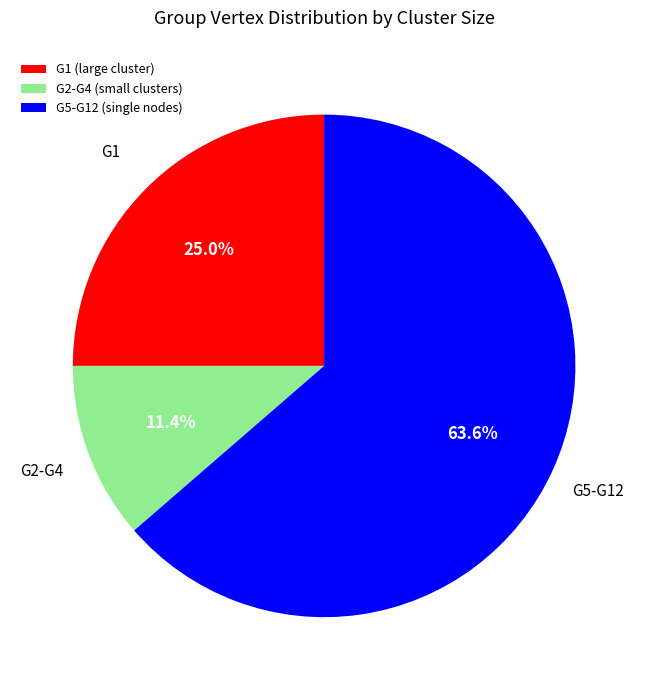

What is the smallest slice in the pie chart?

G2-G4 (small clusters)